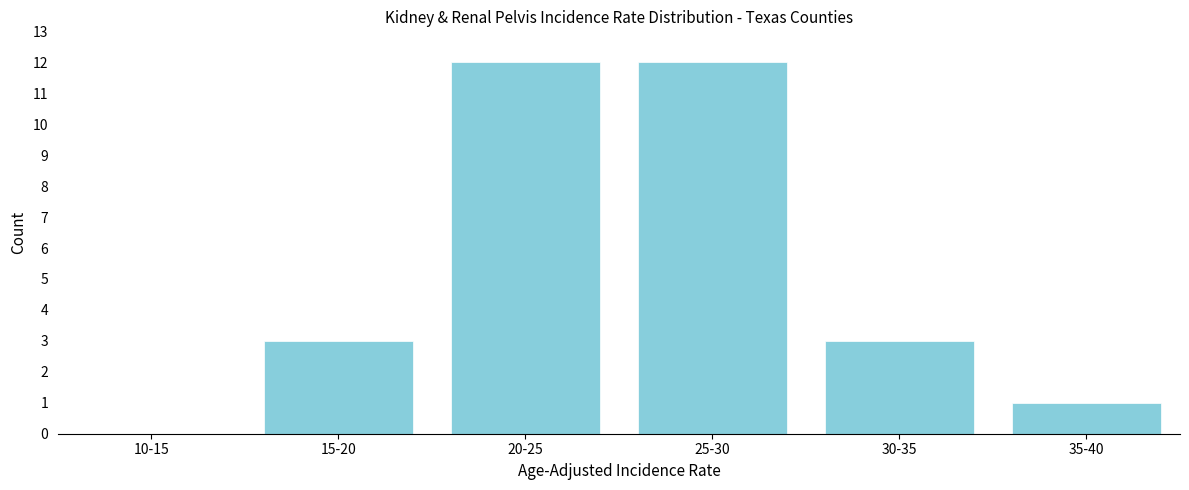

Reading left to right, transcribe all the data shown in this chart.

10-15=0	15-20=3	20-25=12	25-30=12	30-35=3	35-40=1